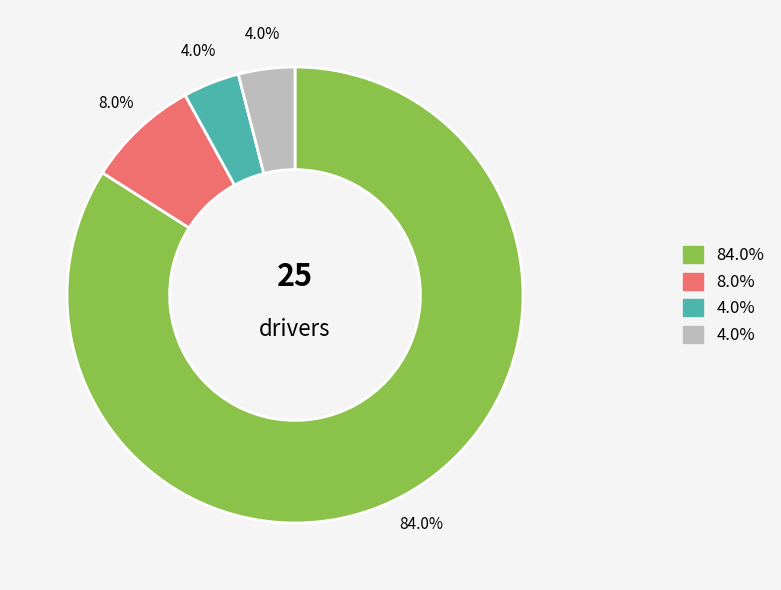

Is there any slice that represents more than half of the pie?

Yes